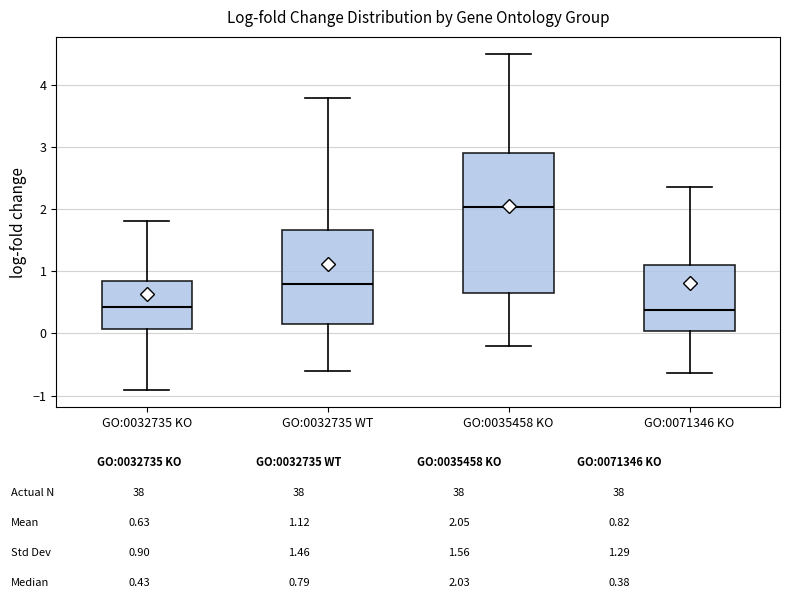

Reading left to right, transcribe this box plot: for each box, give where its median line is, the range the box spans, and where its two whiskers end, as read against the y-axis. The values are not printed on the chart, so give them approximately, as read against the axis.

GO:0032735 KO: median 0.4, box 0.1 to 0.8, whiskers -0.9 to 1.8
GO:0032735 WT: median 0.8, box 0.1 to 1.7, whiskers -0.6 to 3.8
GO:0035458 KO: median 2.0, box 0.6 to 2.9, whiskers -0.2 to 4.5
GO:0071346 KO: median 0.4, box 0.0 to 1.1, whiskers -0.6 to 2.4